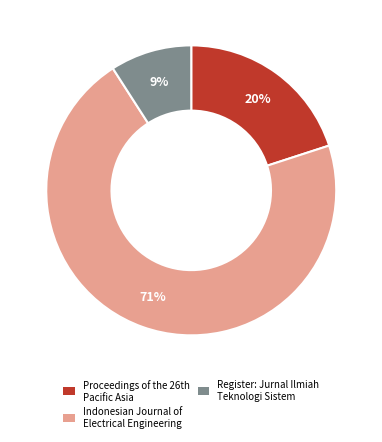

Does Indonesian Journal of Electrical Engineering represent more than half of the total?

Yes